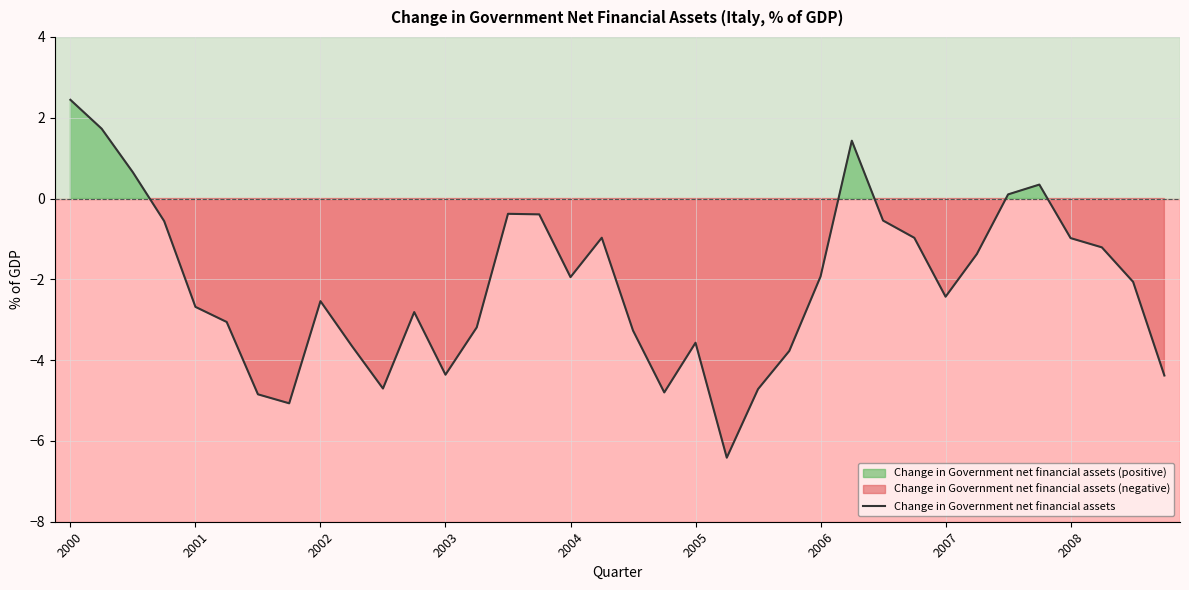

How many values exceed -2?

17